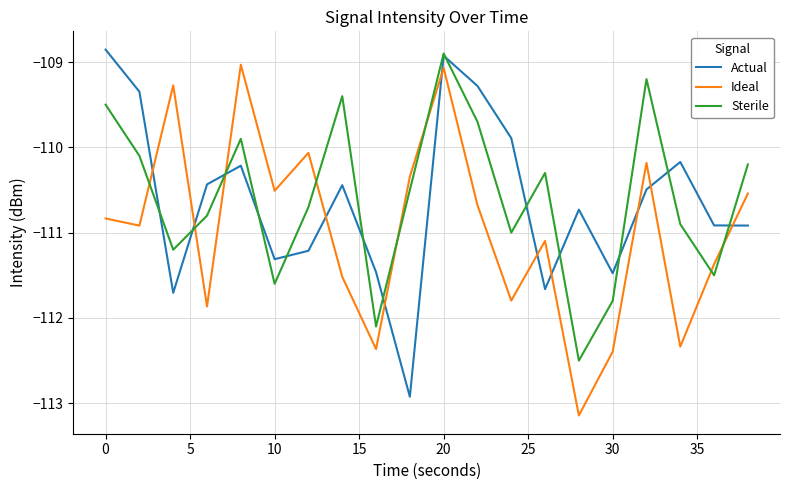

What are all the series names shown in the legend?

Actual, Ideal, Sterile